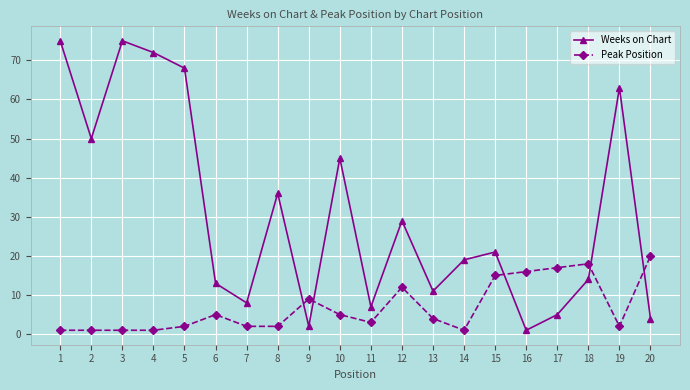

In Weeks on Chart, how many points are lower than both neighbors (excluding endpoints)?

6